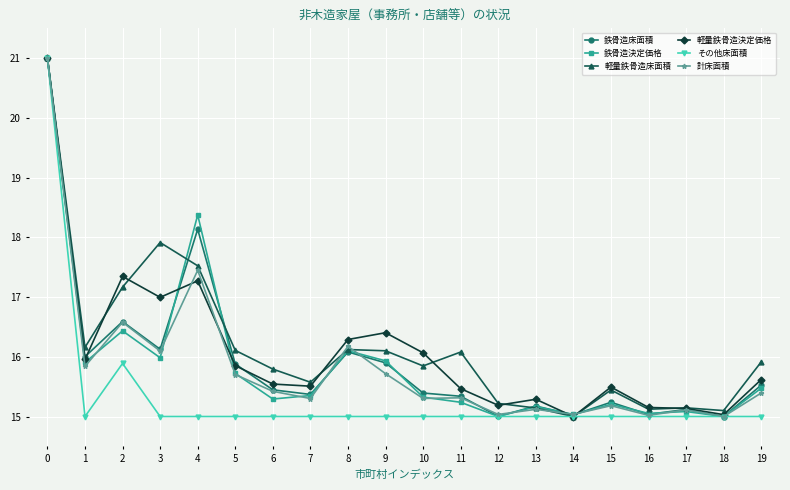

What are all the series names shown in the legend?

鉄骨造床面積, 鉄骨造決定価格, 軽量鉄骨造床面積, 軽量鉄骨造決定価格, その他床面積, 計床面積